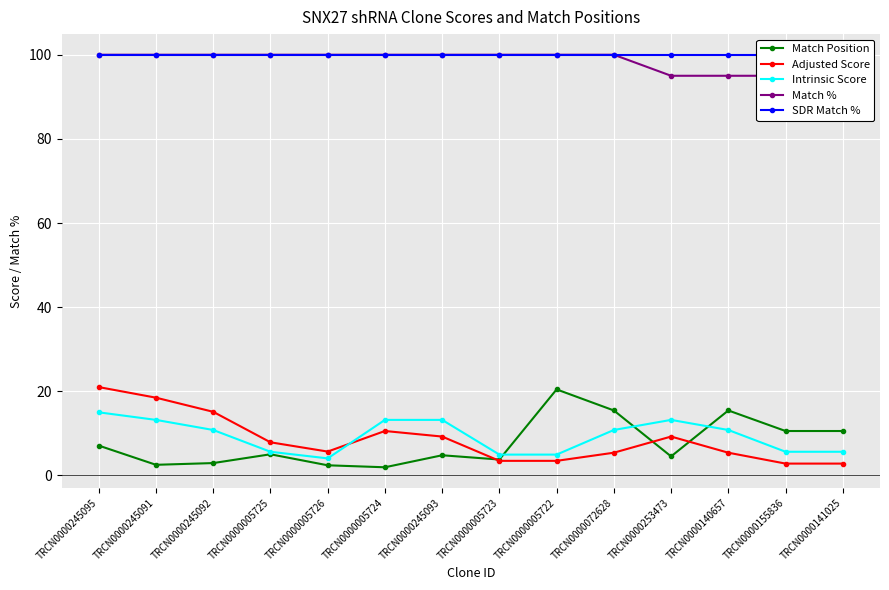

What is the minimum value for Adjusted Score?

2.8